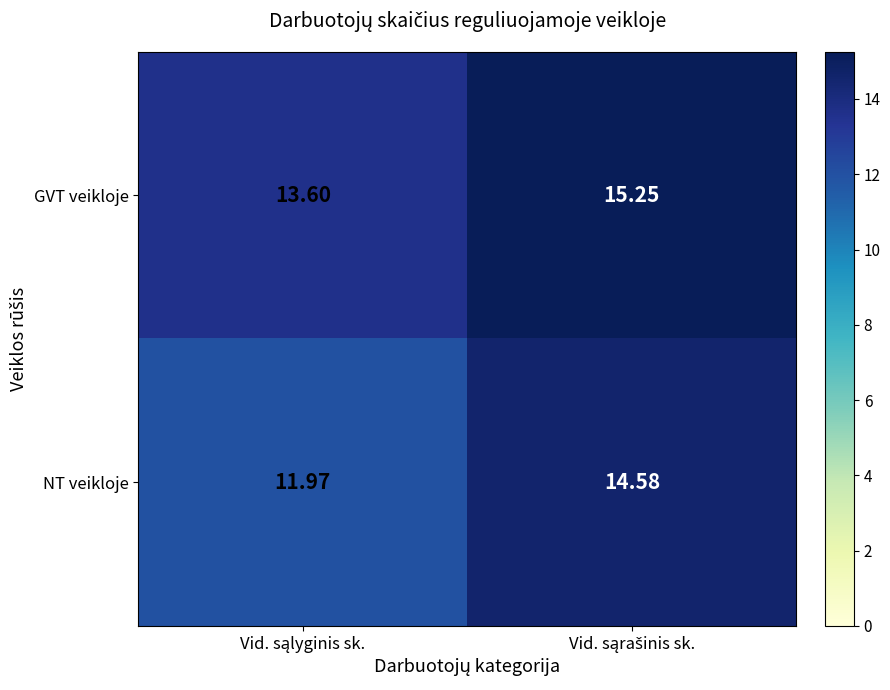

Which series has the largest total across all categories?

GVT veikloje